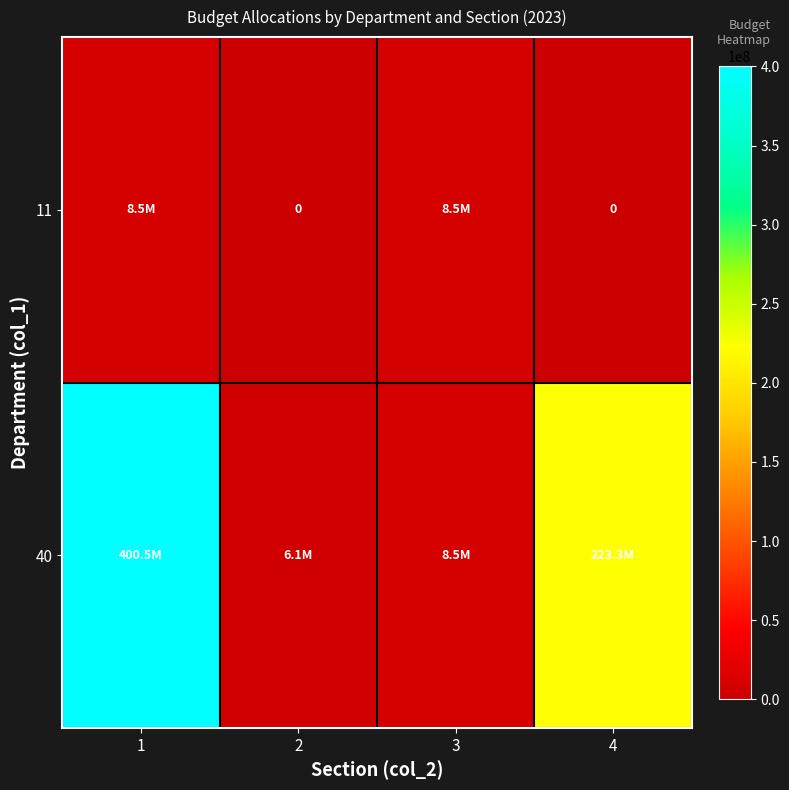

Is it true that 11 equals 0.0 at 4?

True